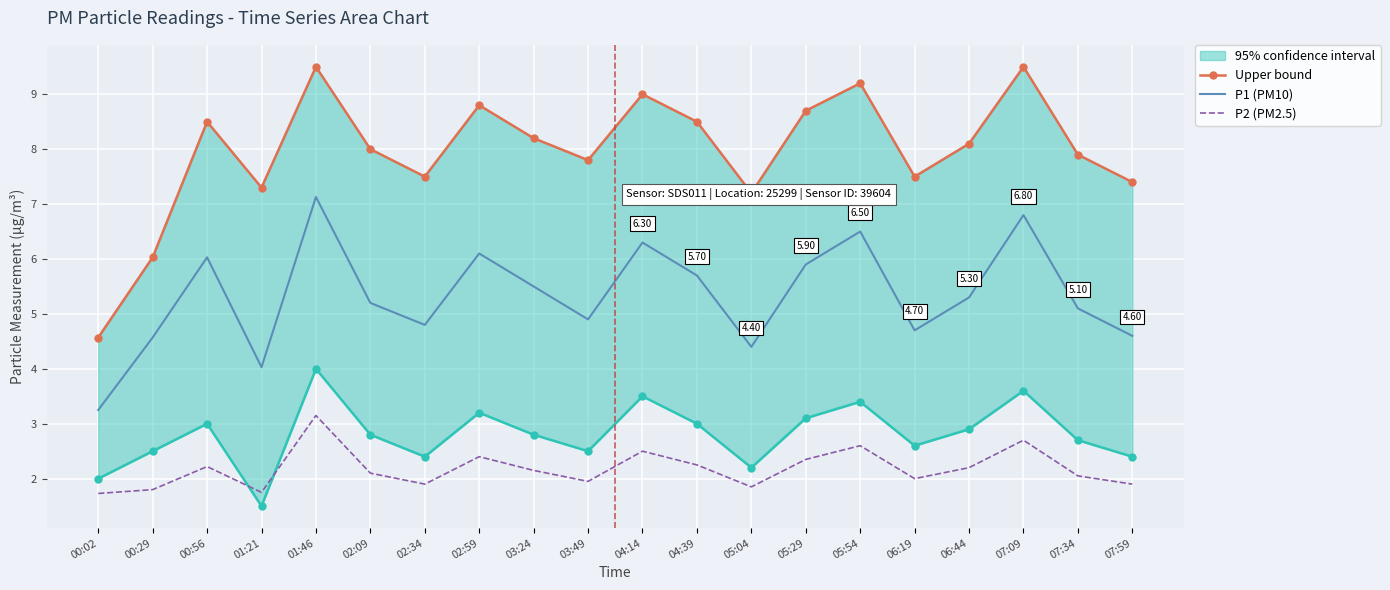

Which series has the largest total across all categories?

Upper bound